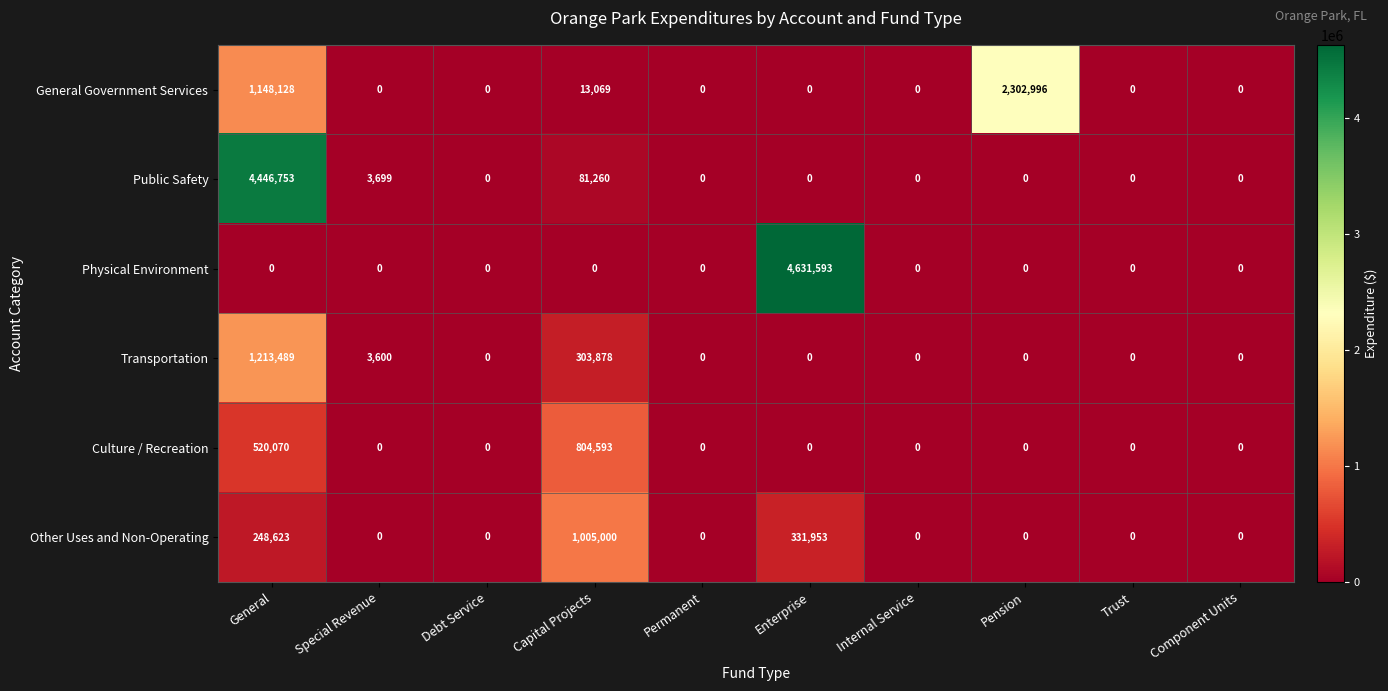

The value of General Government Services at Pension is 3222483. True or false?

False